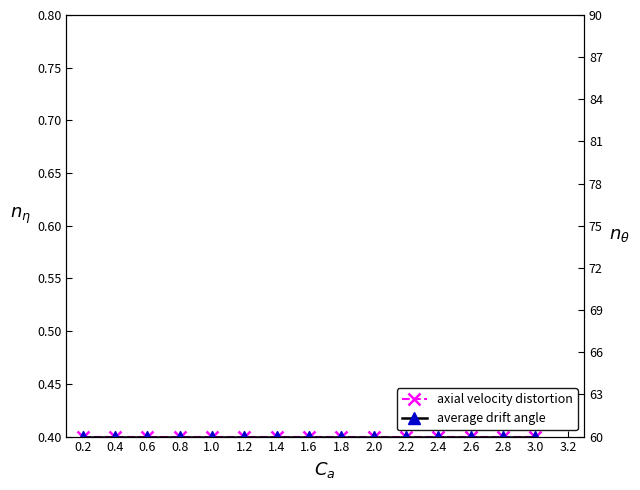

What is the difference between the highest and lowest values at 2.4?

59.6